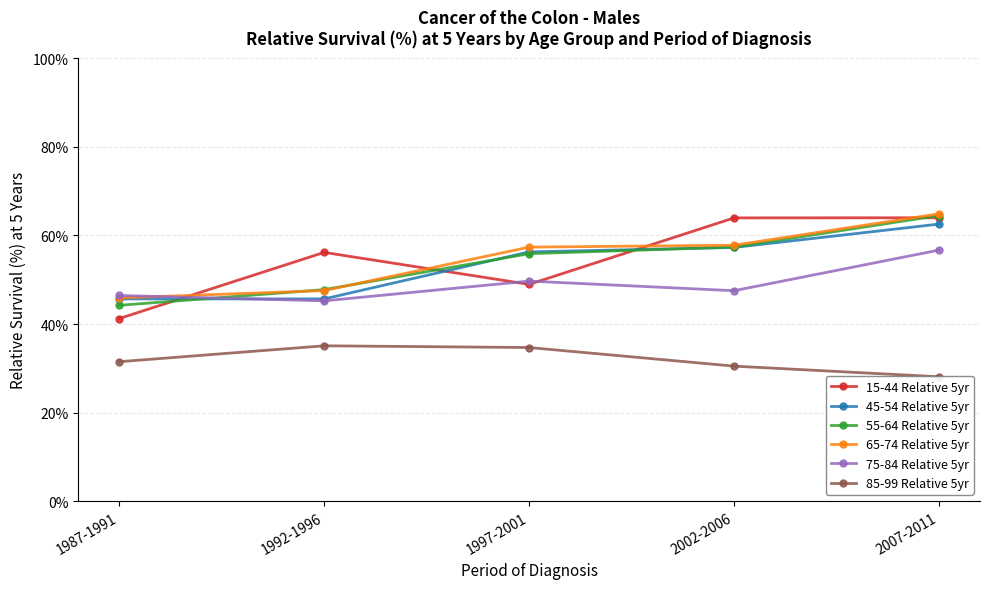

Is this an area chart (filled region under the line)?

No